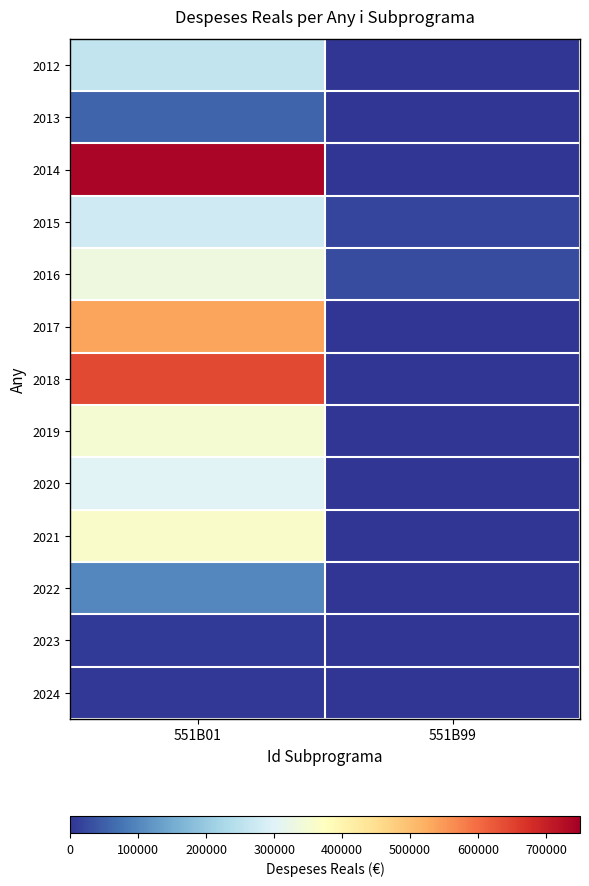

At how many categories does at least one series exceed 684675?

1